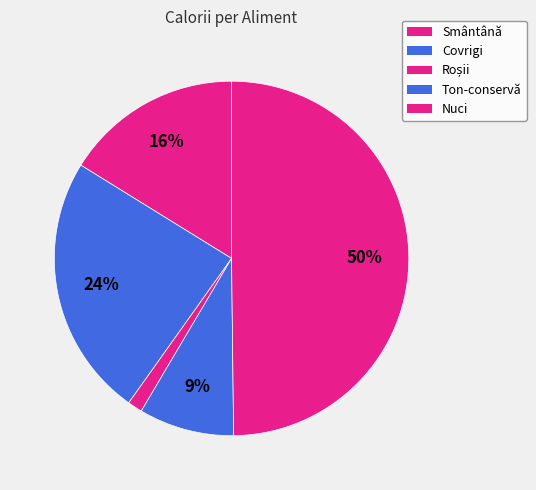

Approximately how many times larger is the value at Nuci compared to Covrigi?

2.1